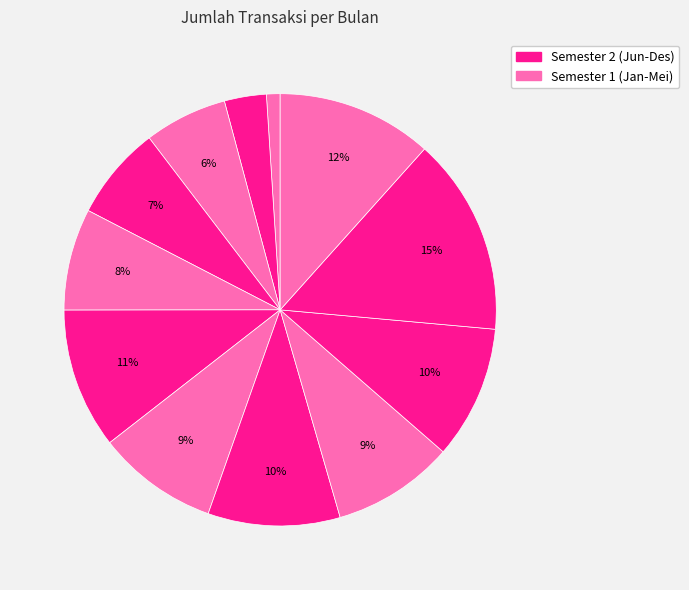

How many segments does this pie chart have?

12